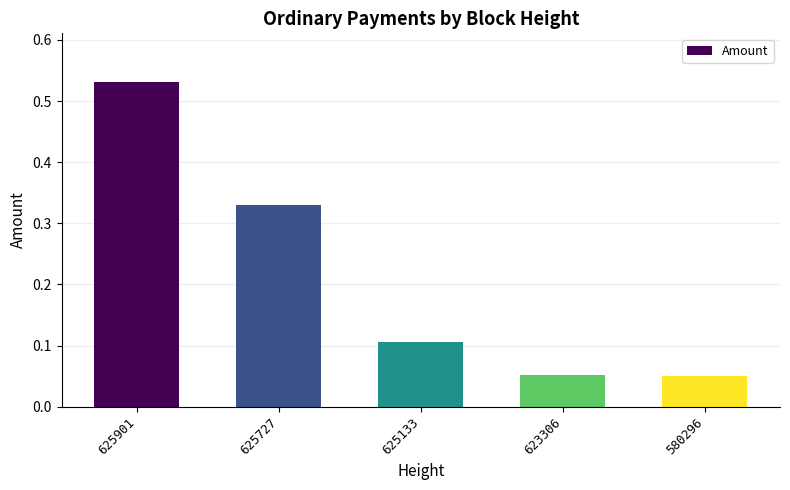

At which category does the chart reach its peak across all series?

625901